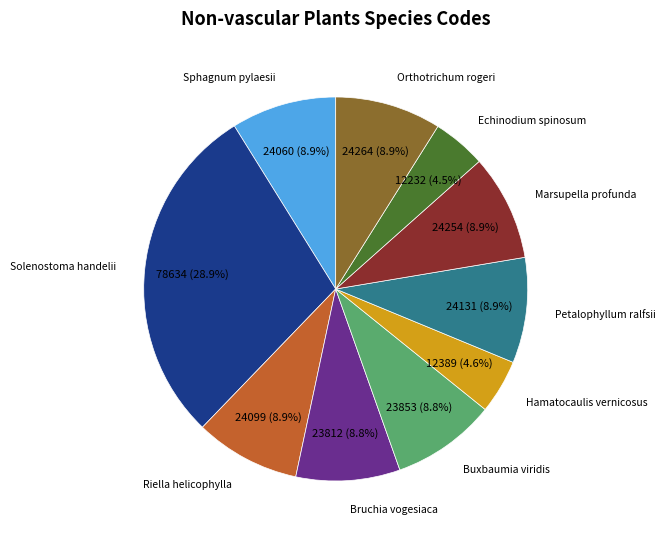

Which slice is the largest?

Solenostoma handelii